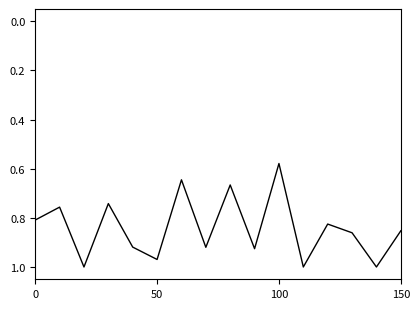

What is the difference between the maximum and minimum values?

0.4